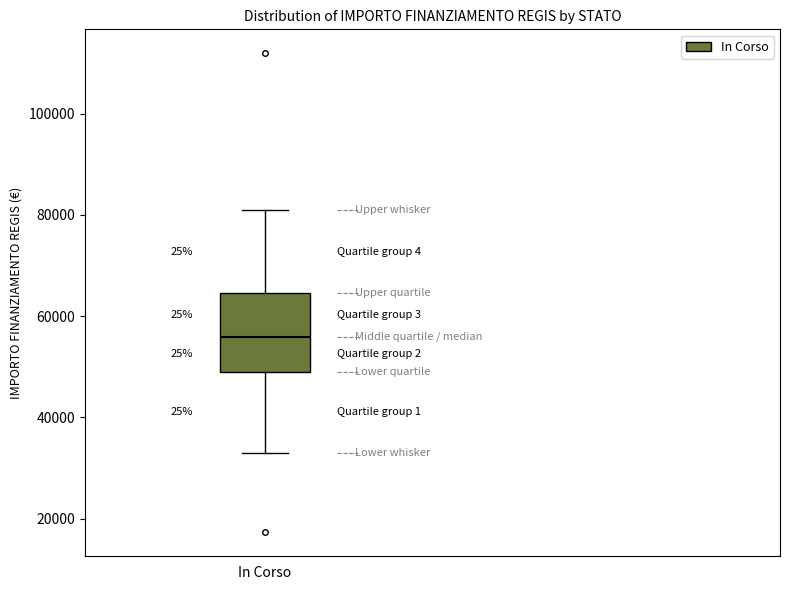

Transcribe this box plot: give where the median line is, the range the box spans, and where the two whiskers end, as read against the y-axis. The values are not printed on the chart, so give them approximately, as read against the axis.

median 56000, box 50000 to 64000, whiskers 32000 to 80000